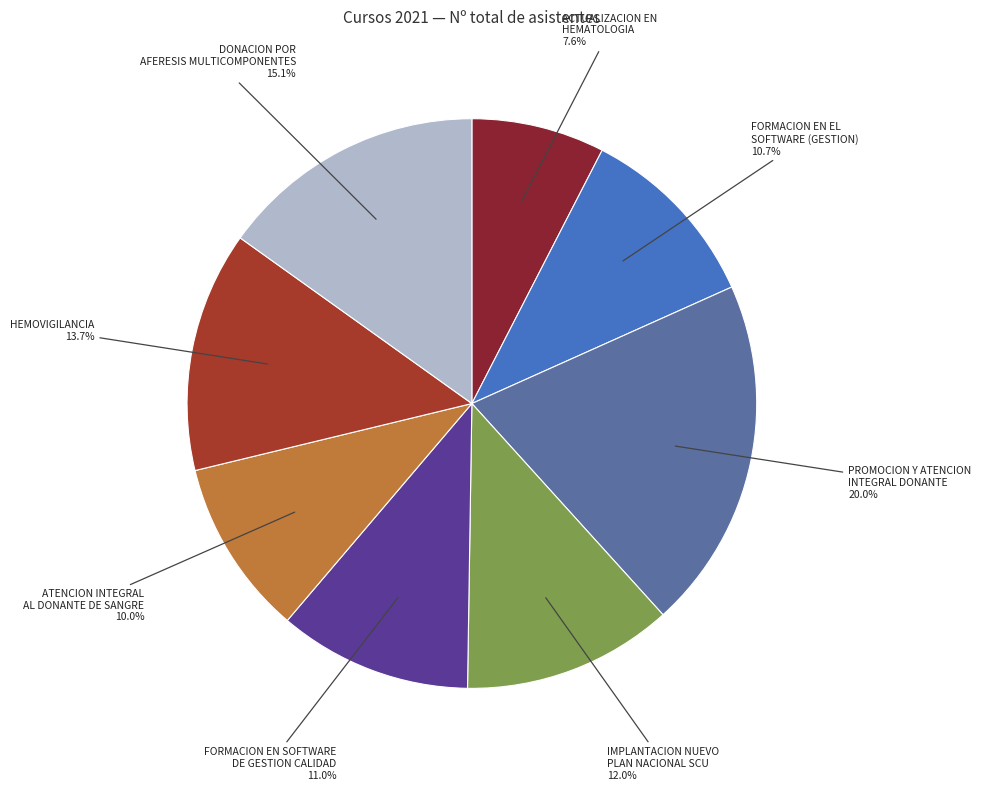

What is the largest slice in the pie chart?

PROMOCION Y ATENCION INTEGRAL DONANTE